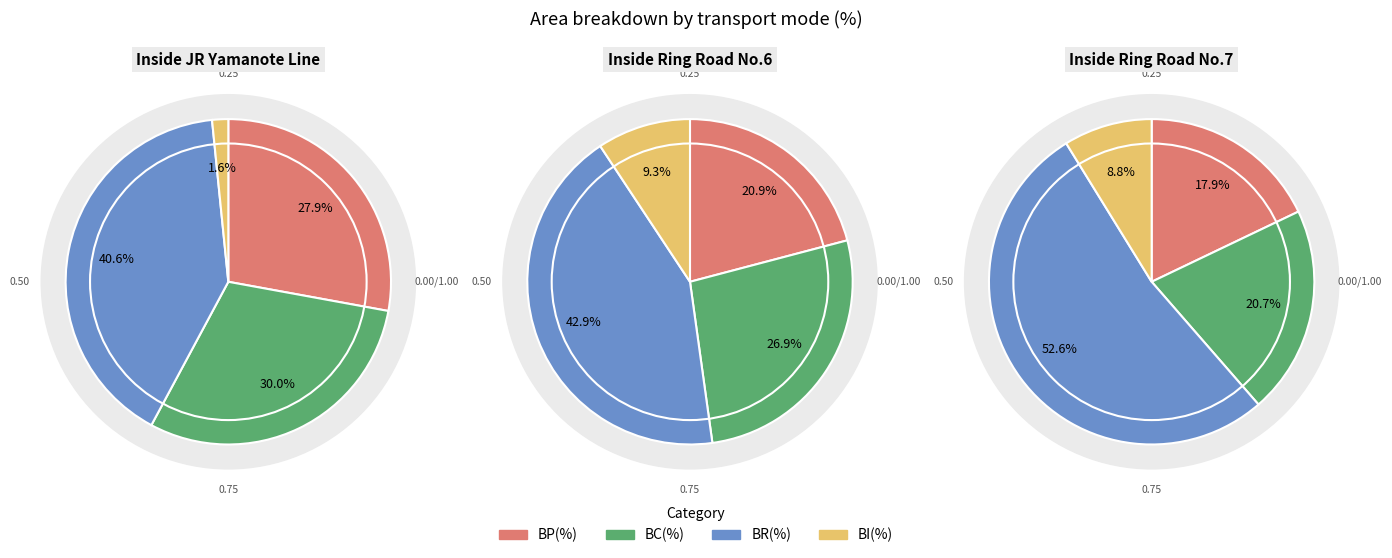

To the nearest percent, what is the difference between the largest and smallest slice percentages?

34%